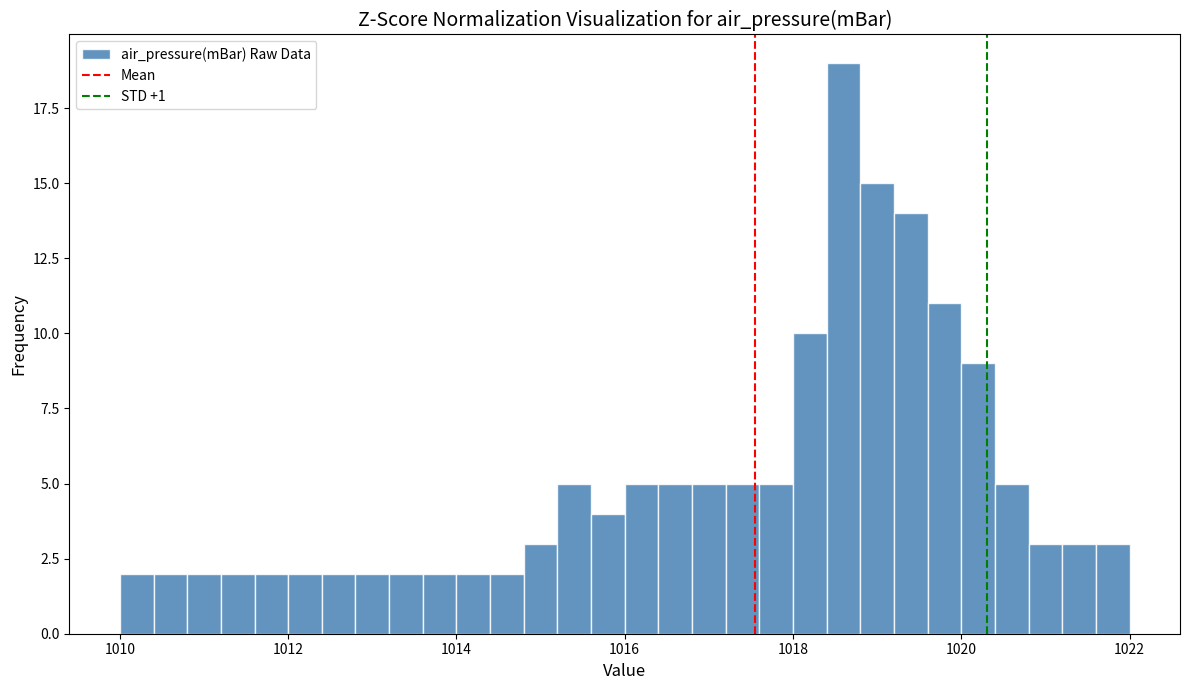

Read against the x-axis, roughly where is the centre of the tallest bar?

1018.6